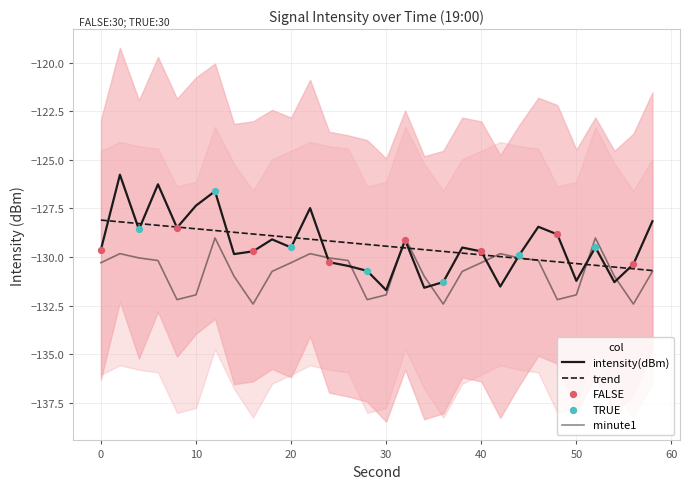

What is the total value across all series at 36?

-263.7